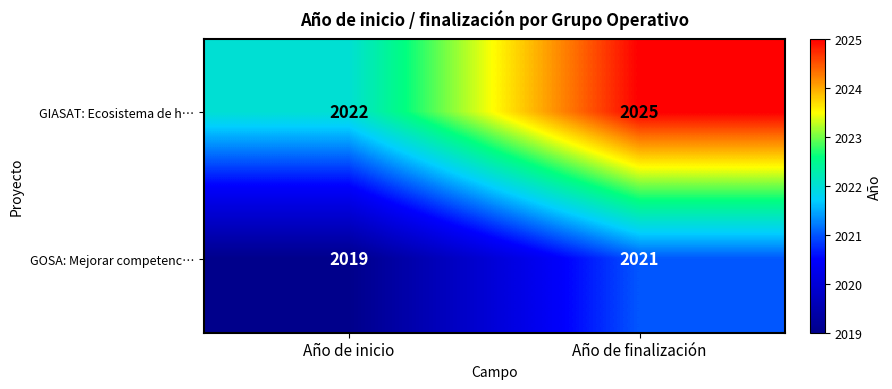

Reading left to right, transcribe all the data shown in this chart.

GIASAT: Ecosistema de h…: Año de inicio=2022	Año de finalización=2025
GOSA: Mejorar competenc…: Año de inicio=2019	Año de finalización=2021